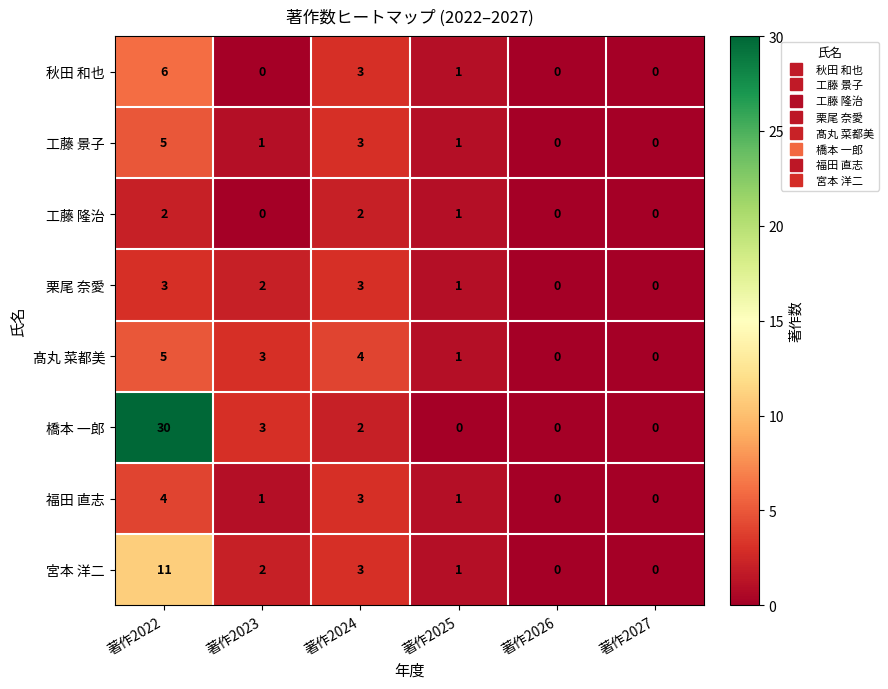

Which label corresponds to the largest value in the chart?

著作2022